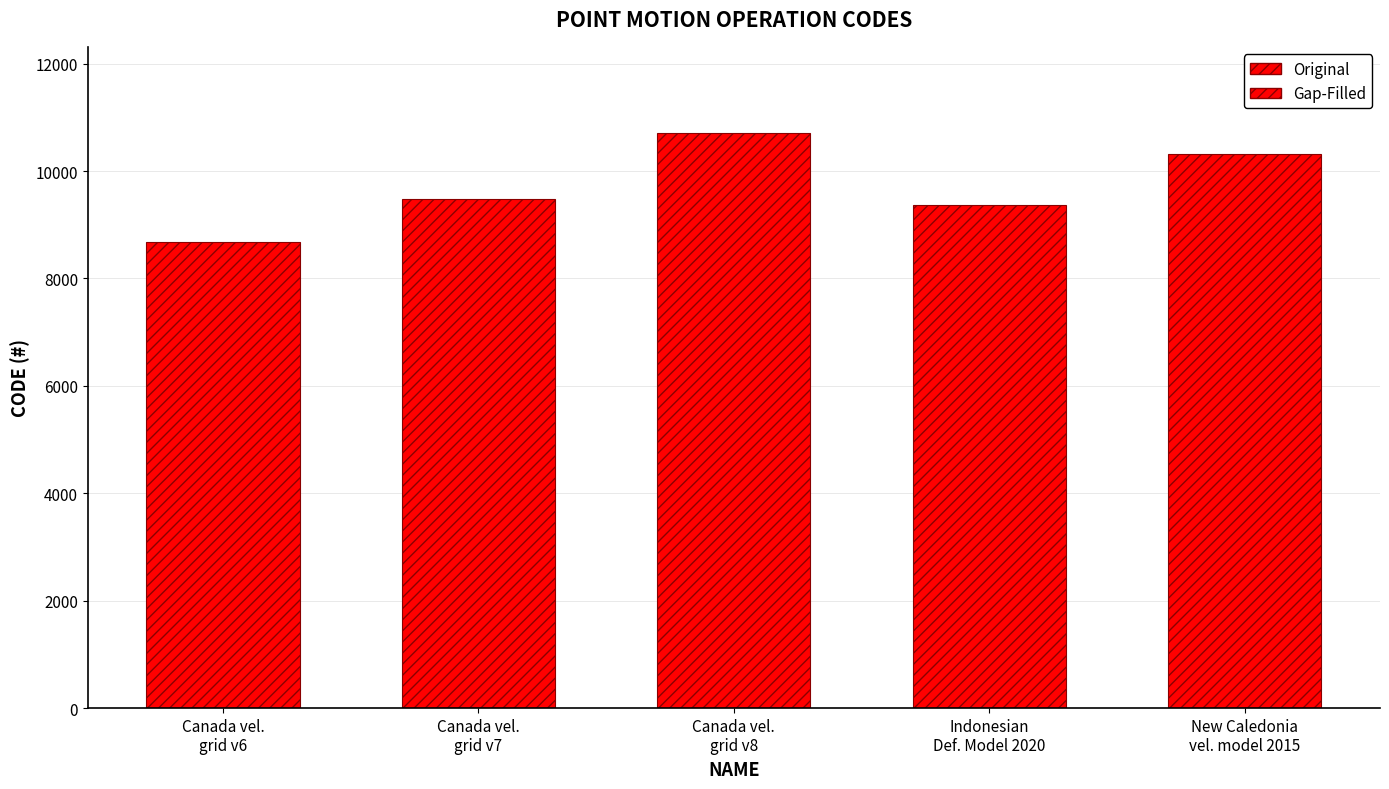

What is the greatest value displayed?

10707